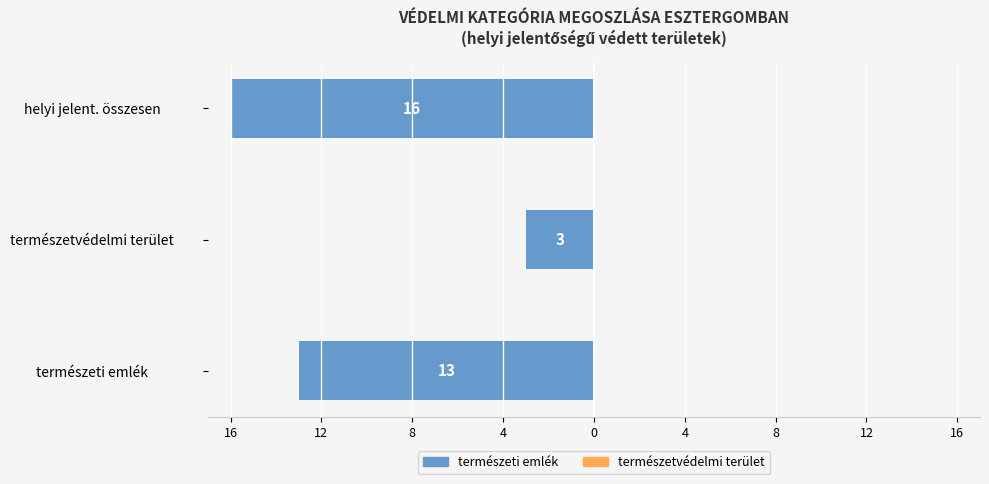

Does the chart contain stacked bars?

No